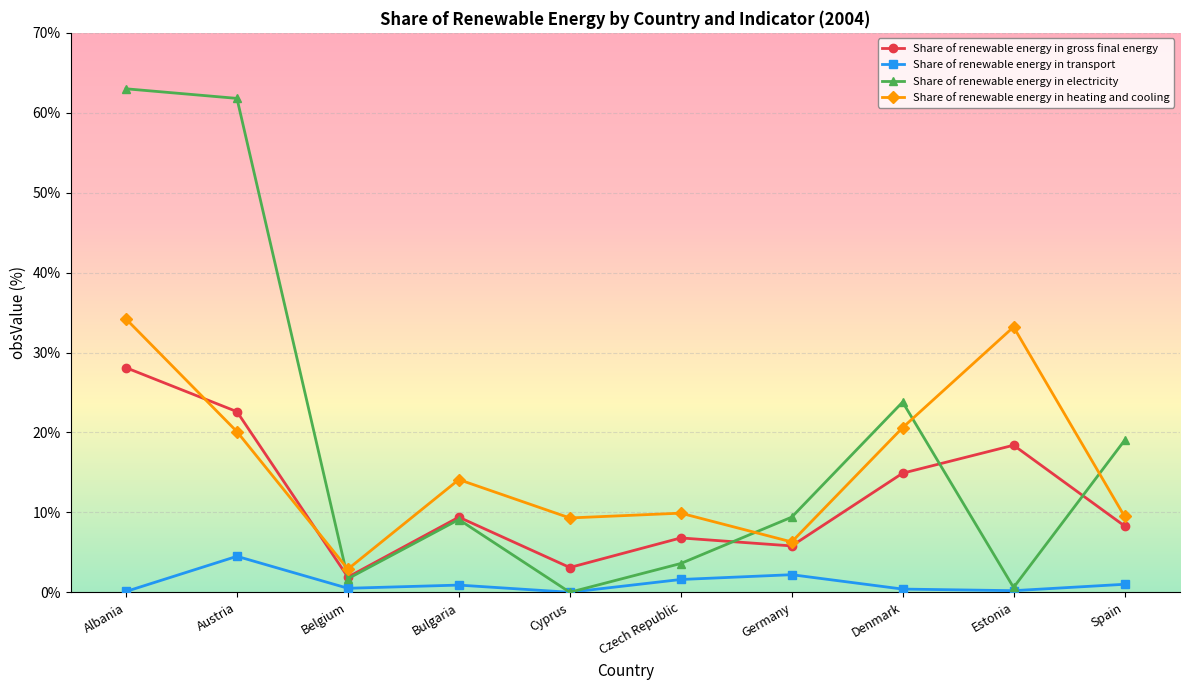

What is the total value across all series at Denmark?

59.7